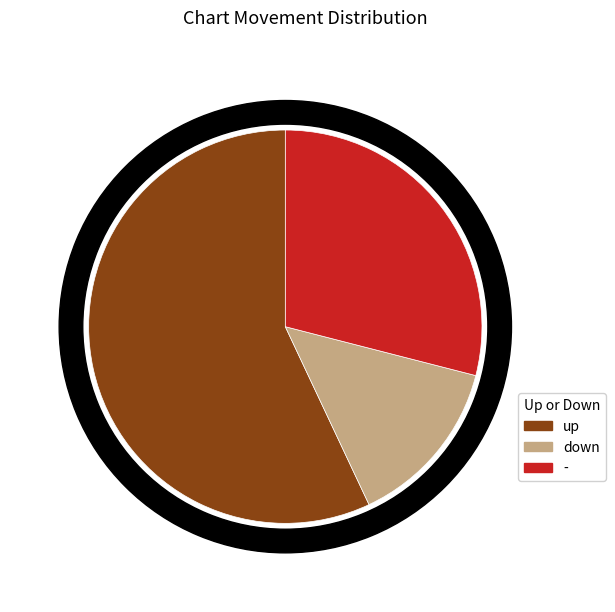

Which category has the biggest portion of the pie?

up